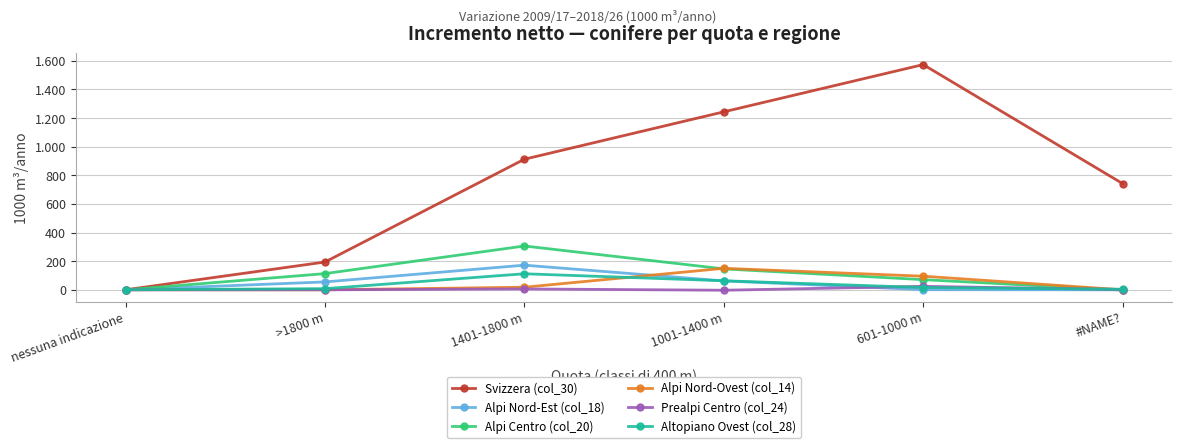

What are all the series names shown in the legend?

Svizzera (col_30), Alpi Nord-Est (col_18), Alpi Centro (col_20), Alpi Nord-Ovest (col_14), Prealpi Centro (col_24), Altopiano Ovest (col_28)